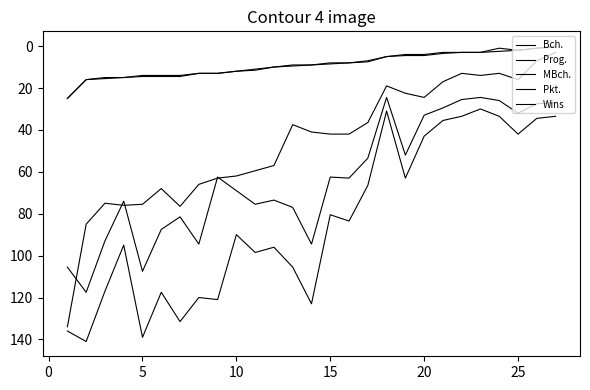

How many lines are shown in the chart?

5